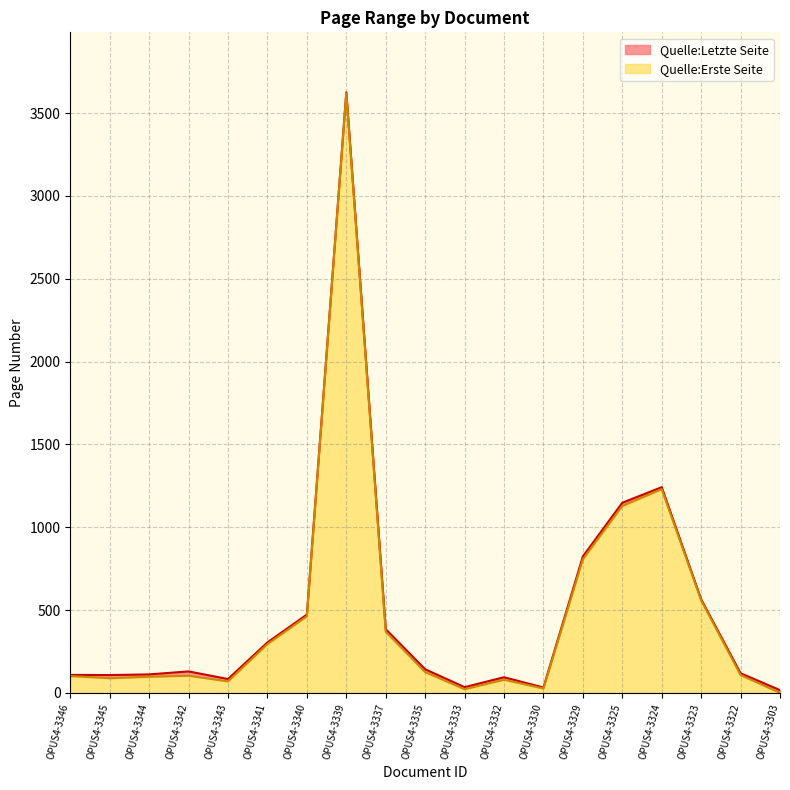

At how many categories does at least one series exceed 2545?

1